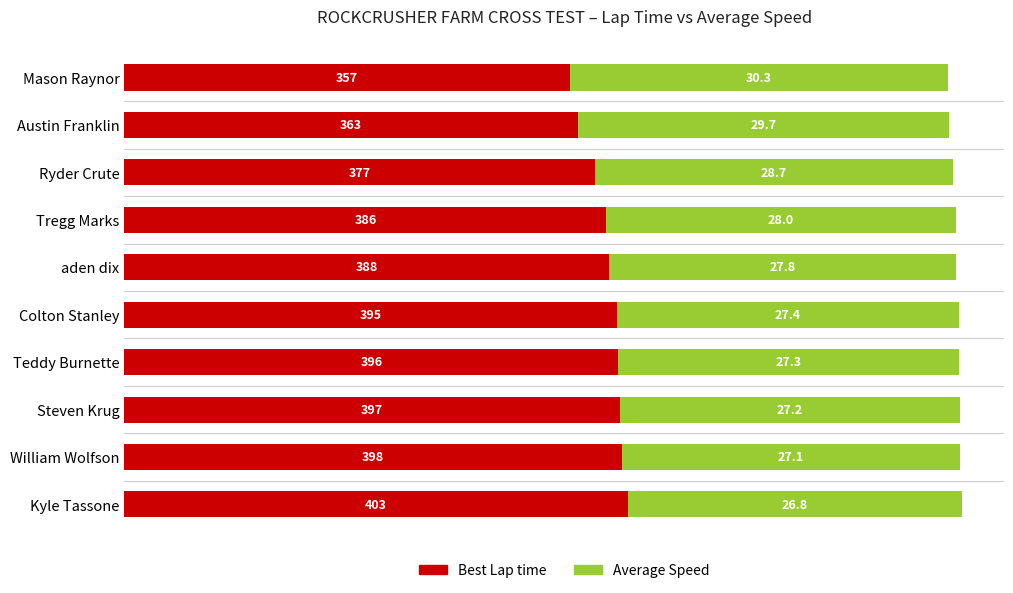

At which category is the sum across all series the highest?

Kyle Tassone